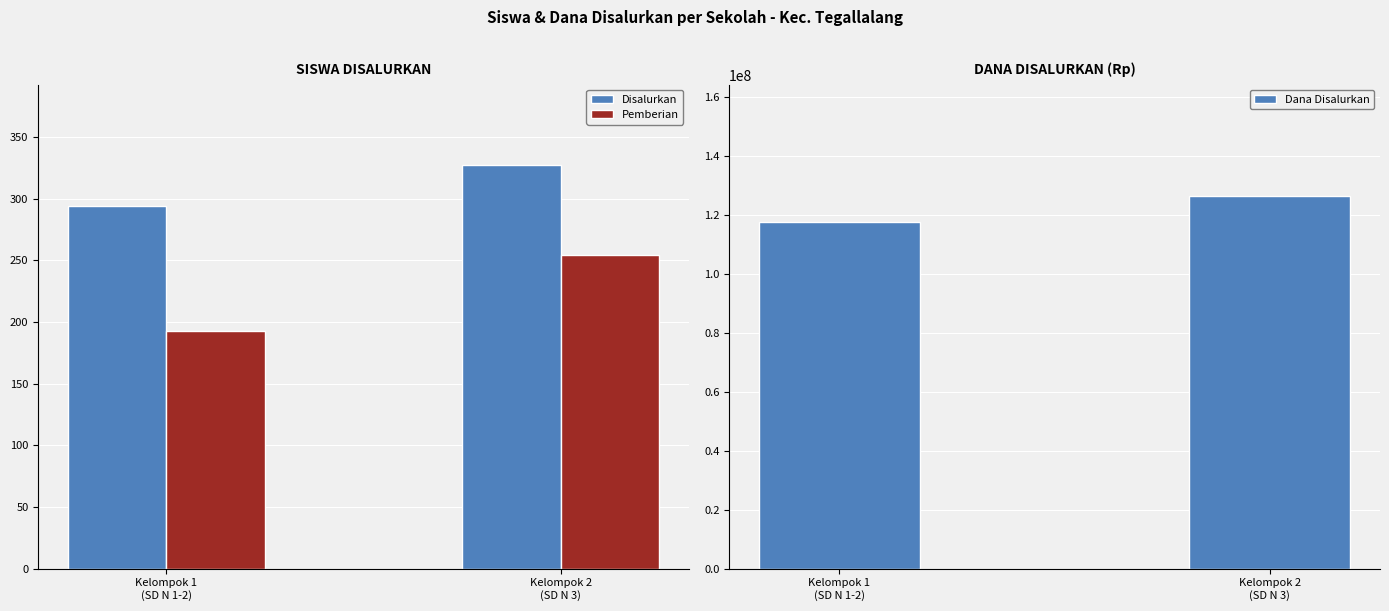

Reading left to right, what are all the values shown in this chart?

Disalurkan: 294	327
Pemberian: 193	254
Dana Disalurkan: 117675000	126225000